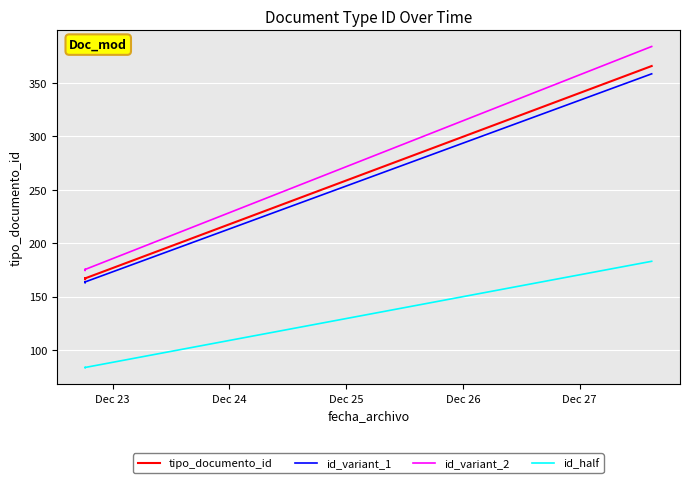

How many values in the tipo_documento_id series exceed 167?

1